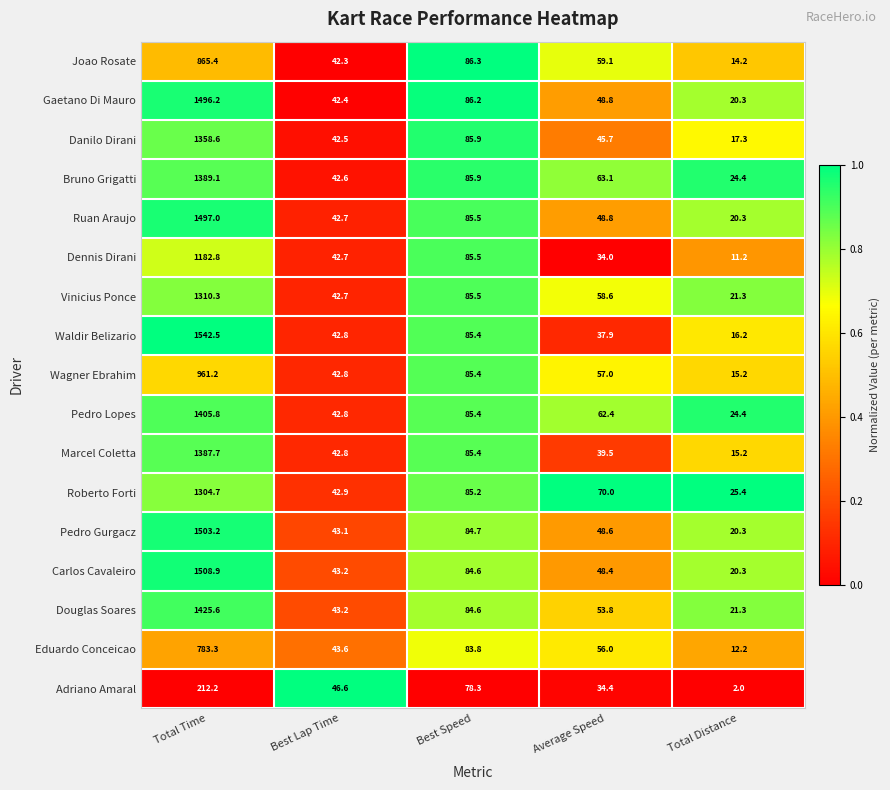

Which series has the largest range (max minus min)?

Waldir Belizario